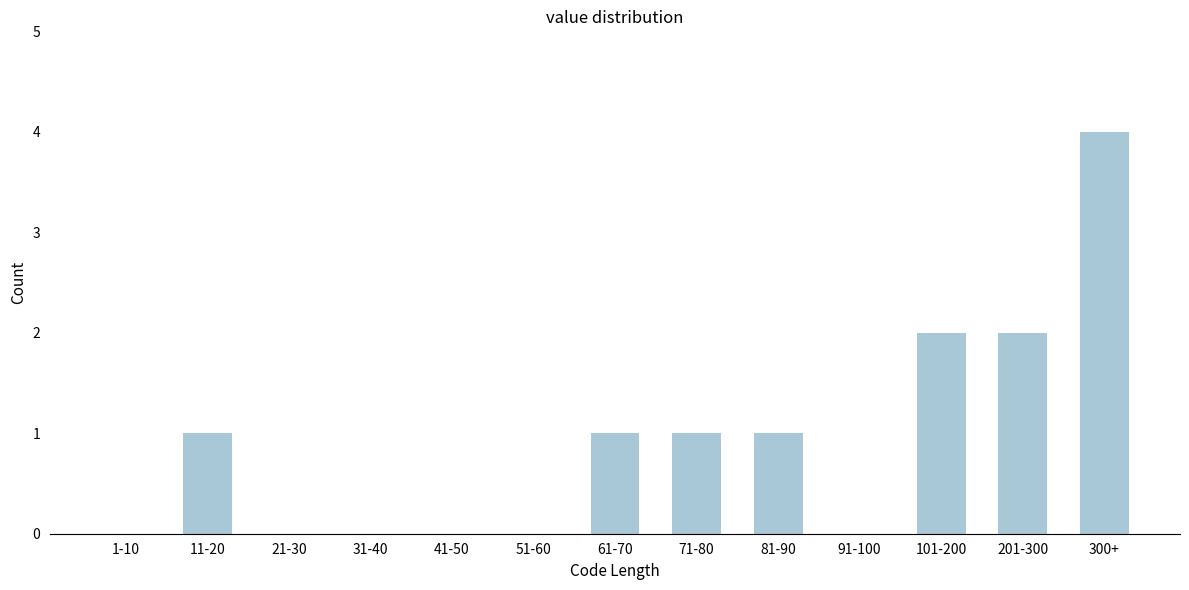

Reading left to right, transcribe all the data shown in this chart.

1-10=0	11-20=1	21-30=0	31-40=0	41-50=0	51-60=0	61-70=1	71-80=1	81-90=1	91-100=0	101-200=2	201-300=2	300+=4